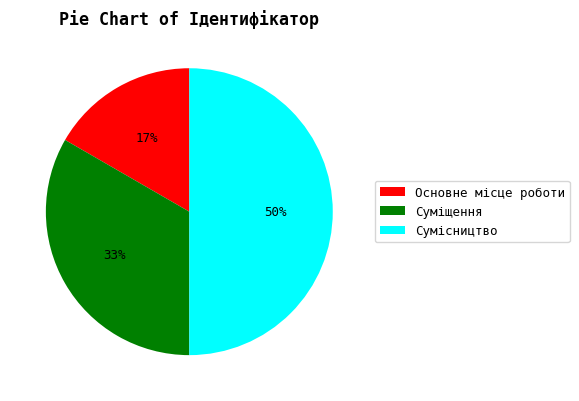

Does Суміщення represent more than half of the total?

No